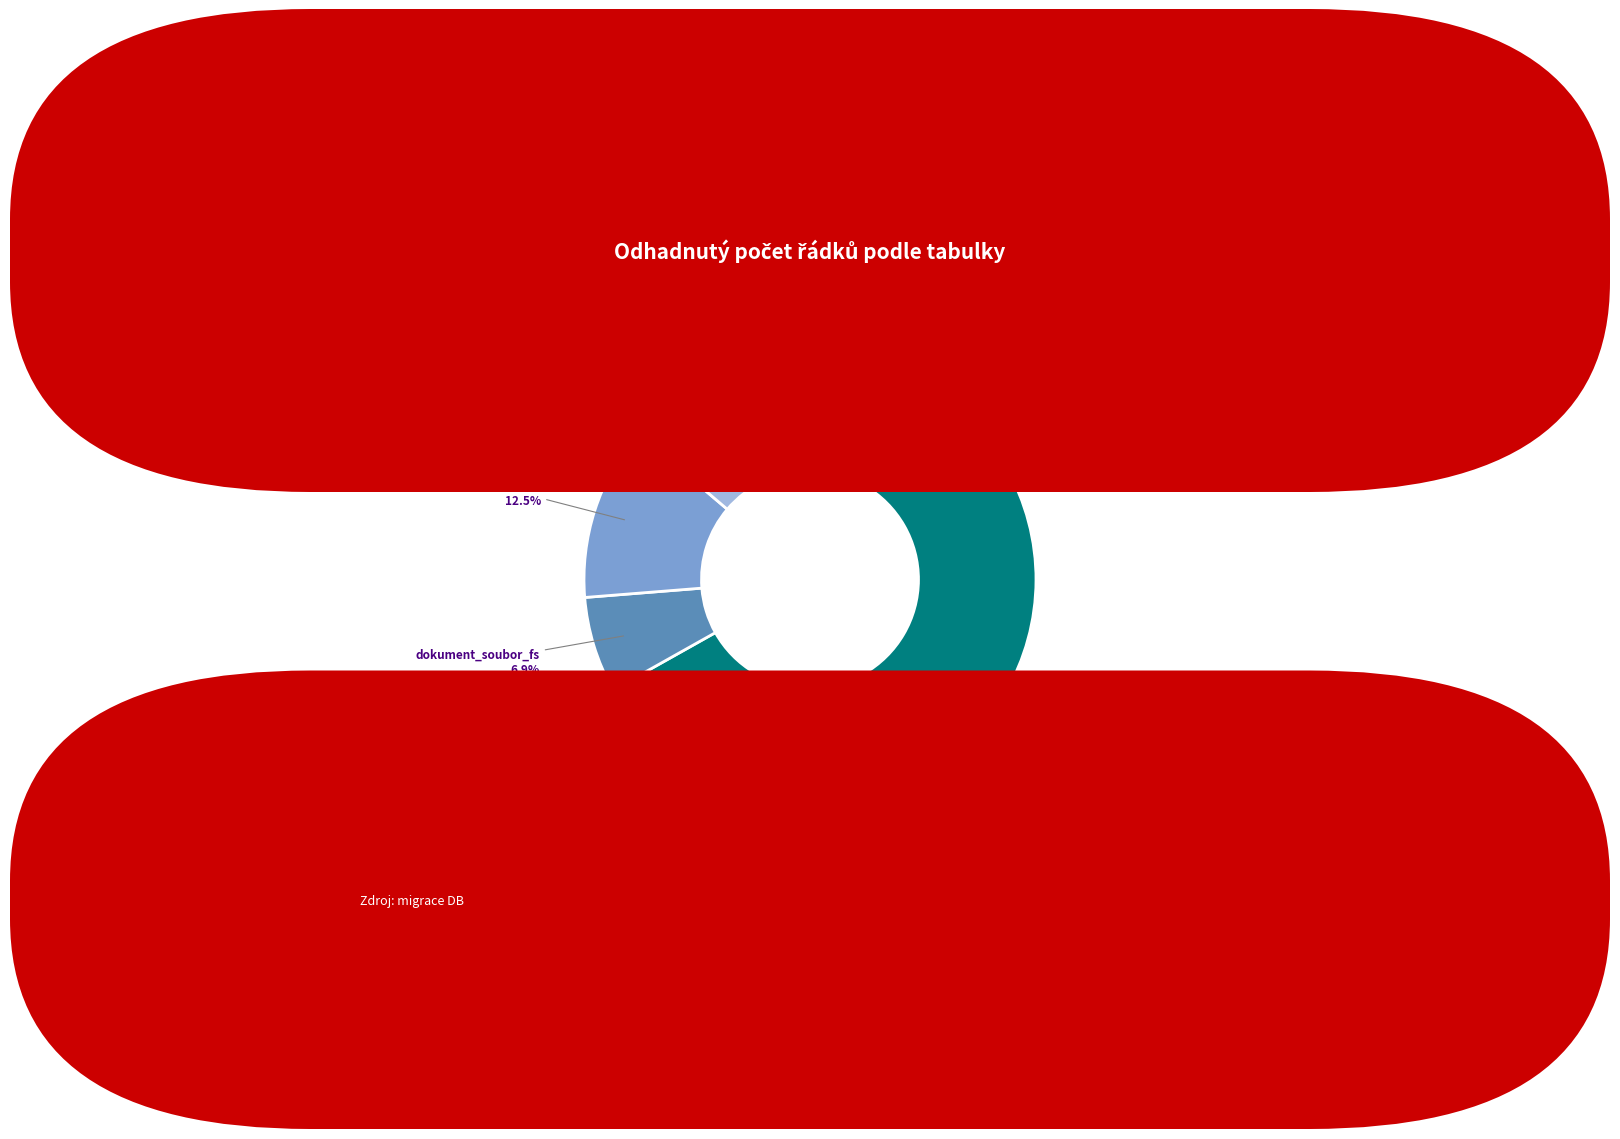

Which category has the biggest portion of the pie?

atree